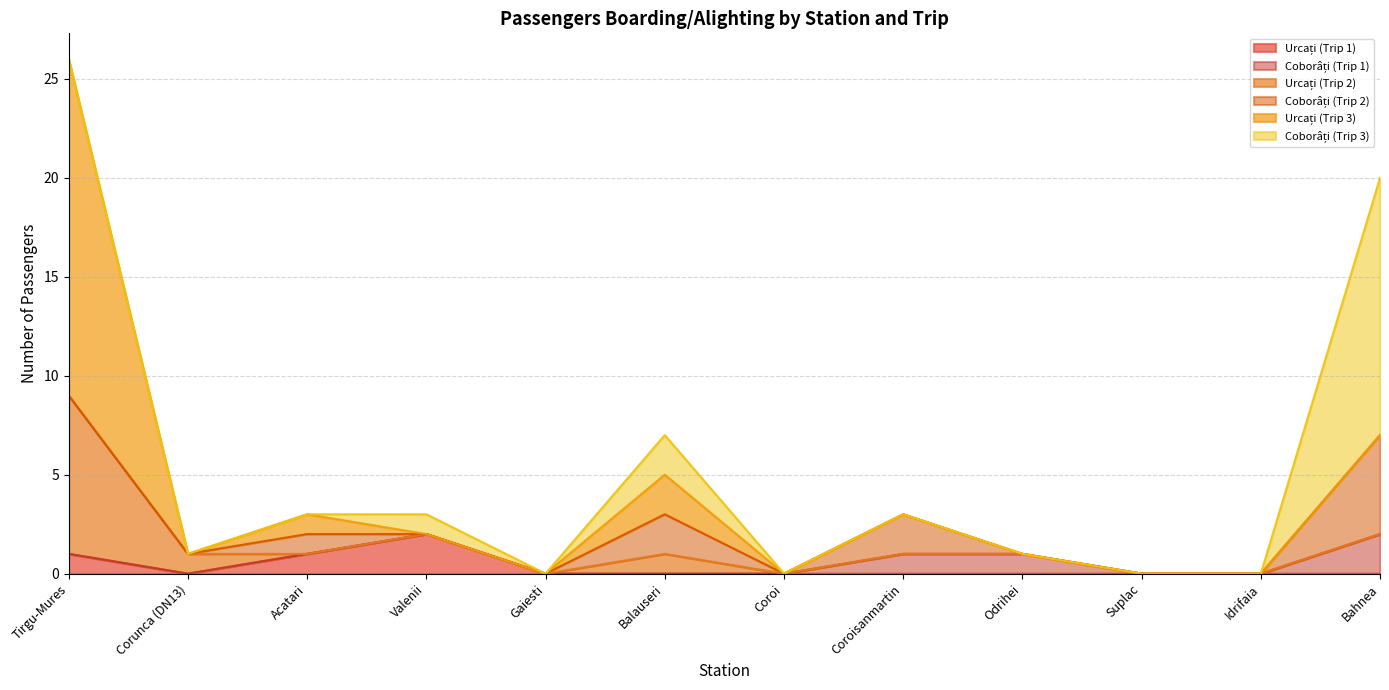

Which label corresponds to the smallest value in the chart?

Corunca (DN13)